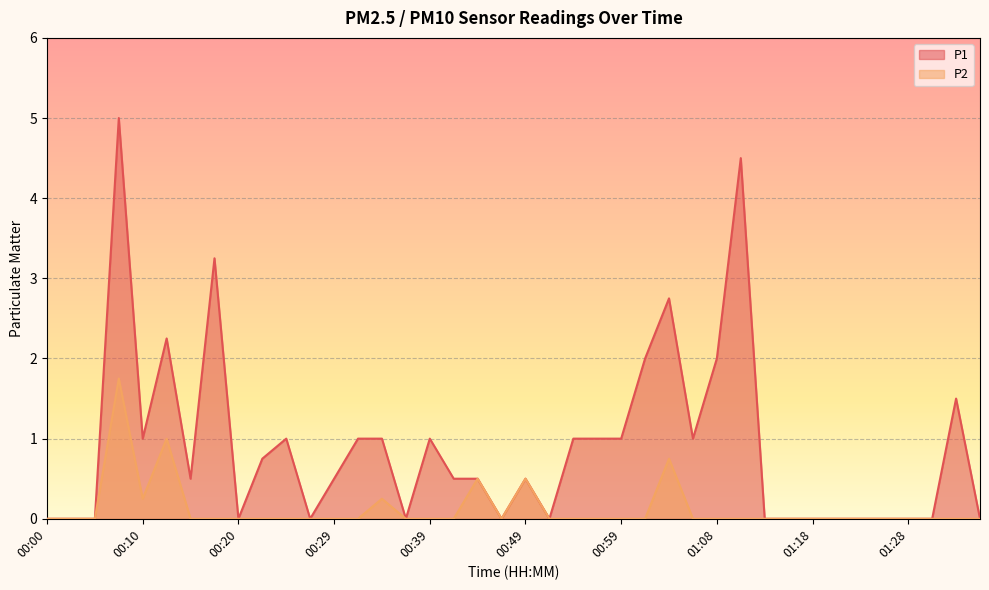

Reading left to right, extract all data points from this chart.

P1: 00:00=0.0	00:03=0.0	00:05=0.0	00:08=5.0	00:10=1.0	00:12=2.2	00:15=0.5	00:17=3.2	00:20=0.0	00:22=0.8	00:25=1.0	00:27=0.0	00:29=0.5	00:32=1.0	00:34=1.0	00:37=0.0	00:39=1.0	00:42=0.5	00:44=0.5	00:46=0.0	00:49=0.5	00:51=0.0	00:54=1.0	00:56=1.0	00:59=1.0	01:01=2.0	01:03=2.8	01:06=1.0	01:08=2.0	01:11=4.5	01:13=0.0	01:16=0.0	01:18=0.0	01:20=0.0	01:23=0.0	01:25=0.0	01:28=0.0	01:30=0.0	01:33=1.5	01:35=0.0
P2: 00:00=0.0	00:03=0.0	00:05=0.0	00:08=1.8	00:10=0.2	00:12=1.0	00:15=0.0	00:17=0.0	00:20=0.0	00:22=0.0	00:25=0.0	00:27=0.0	00:29=0.0	00:32=0.0	00:34=0.2	00:37=0.0	00:39=0.0	00:42=0.0	00:44=0.5	00:46=0.0	00:49=0.5	00:51=0.0	00:54=0.0	00:56=0.0	00:59=0.0	01:01=0.0	01:03=0.8	01:06=0.0	01:08=0.0	01:11=0.0	01:13=0.0	01:16=0.0	01:18=0.0	01:20=0.0	01:23=0.0	01:25=0.0	01:28=0.0	01:30=0.0	01:33=0.0	01:35=0.0